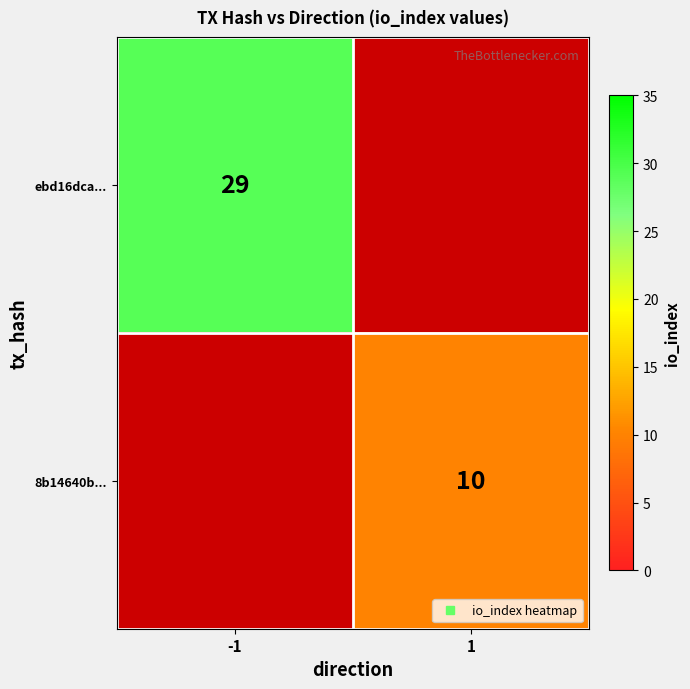

How many data points does each series have?

2